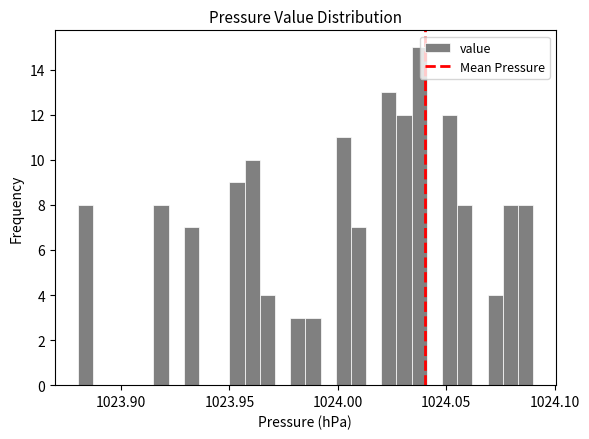

Around what value on the x-axis is the tallest bar? Give the approximate position of its centre, as read against the axis.

1024.040